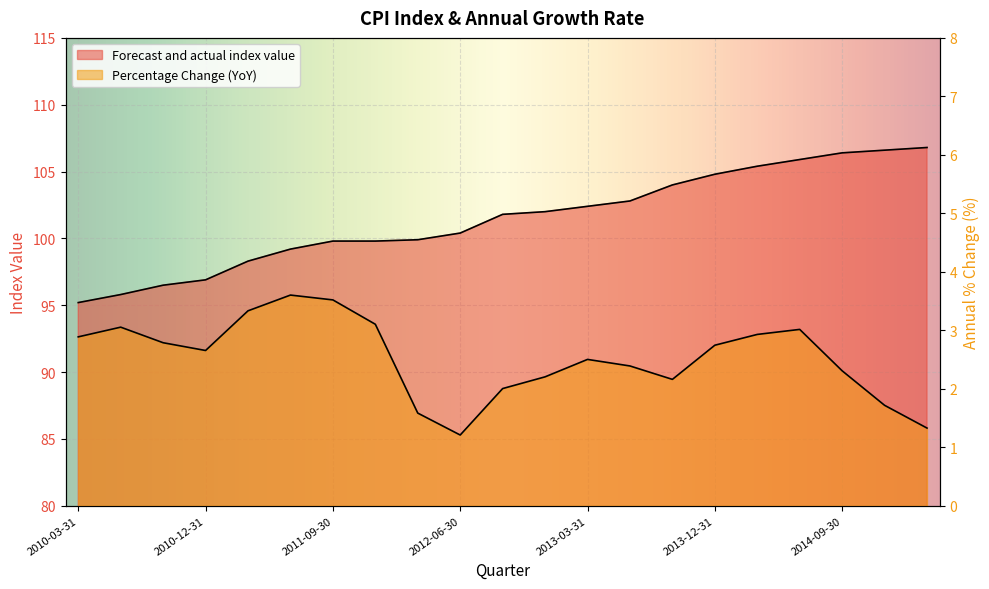

True or false: Percentage Change (YoY) and Forecast and actual index value cross at least once.

False